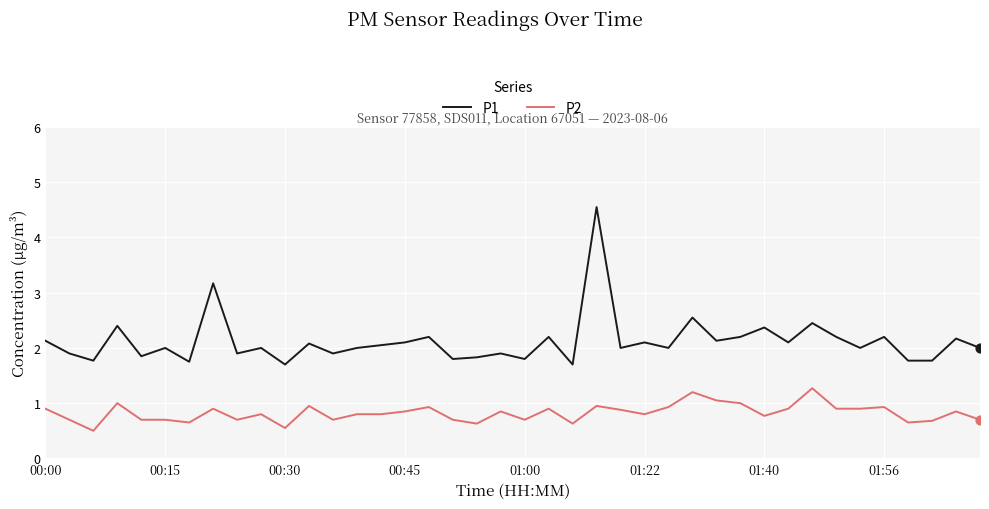

Which series has the largest range (max minus min)?

P1